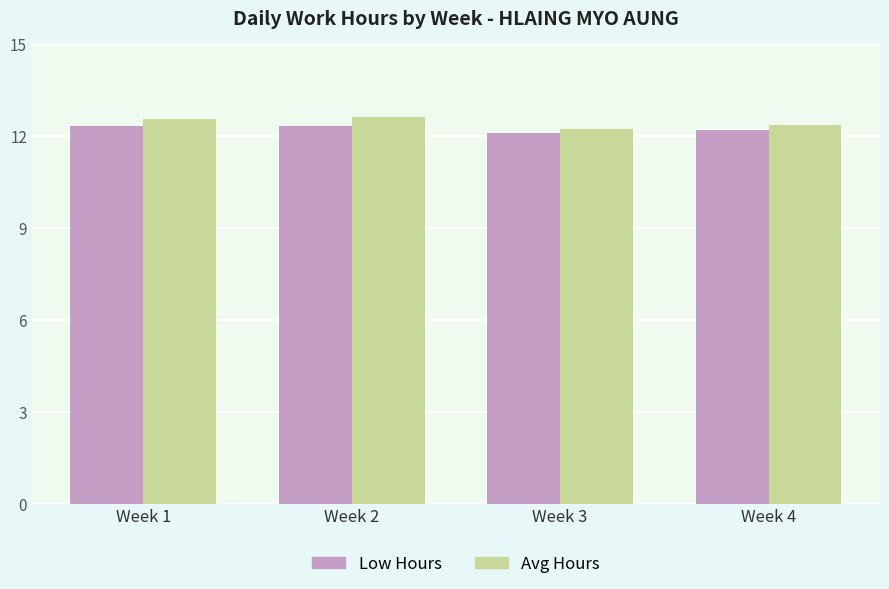

What is the total value across all series at Week 2?

24.9